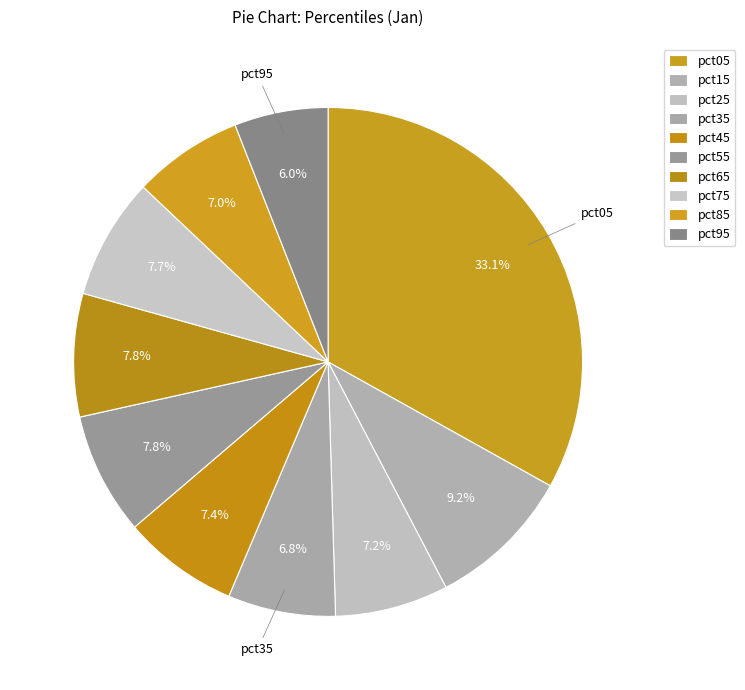

True or false: pct05 accounts for 41% of the total.

False